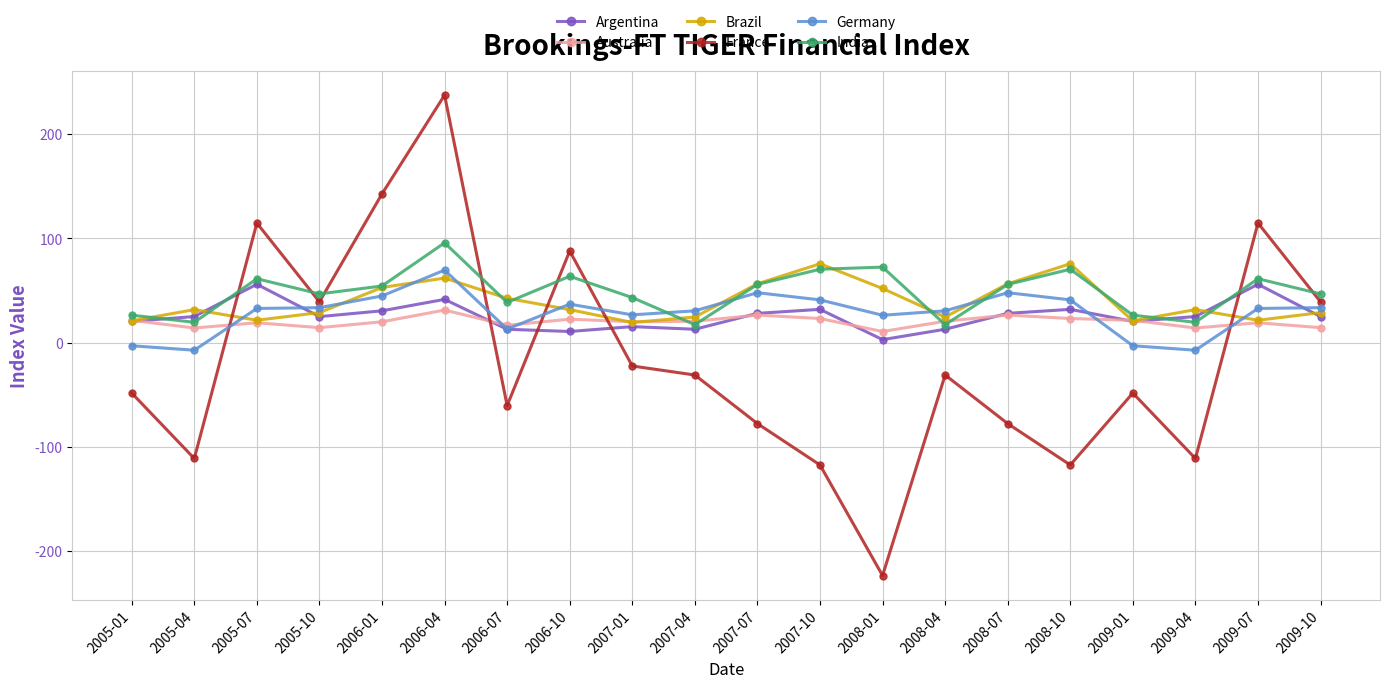

Which label corresponds to the smallest value in the chart?

2008-01